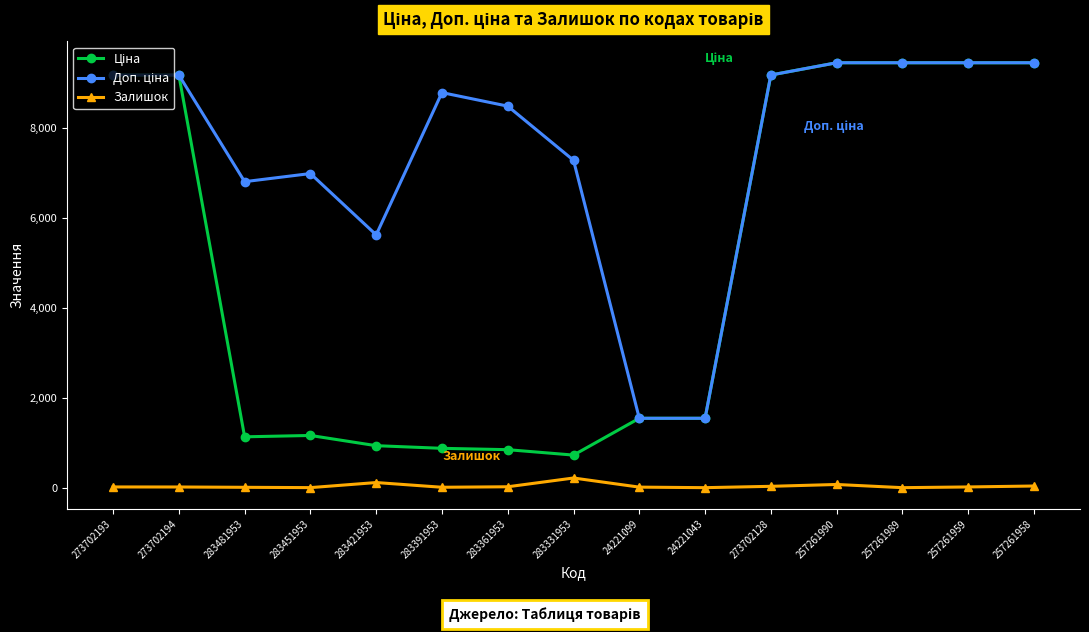

What is the greatest value displayed?

9458.9